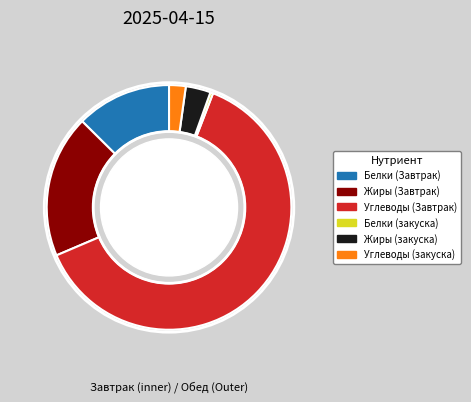

Which slice is the smallest?

Белки (закуска)